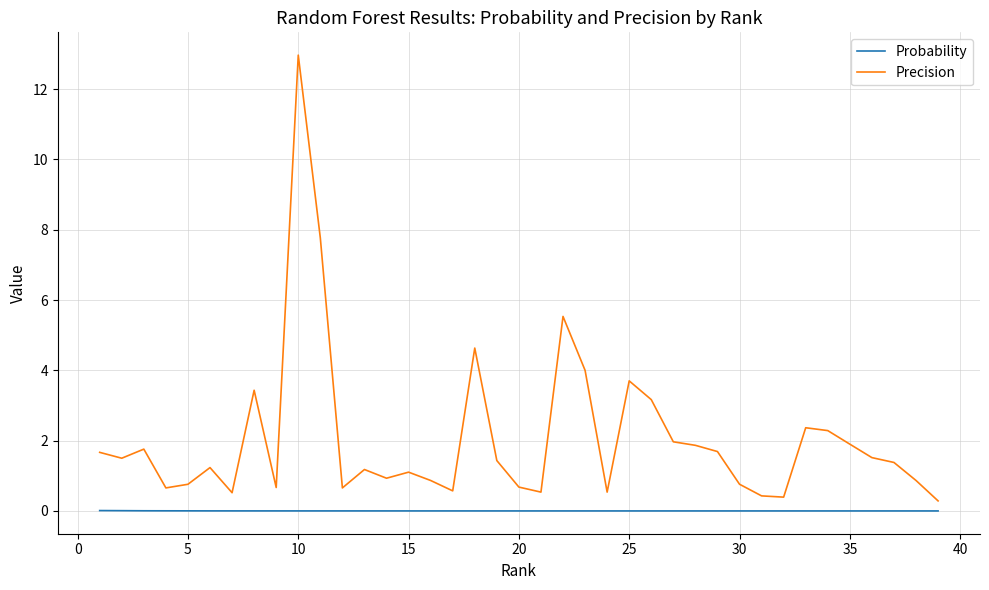

True or false: Precision and Probability cross at least once.

False